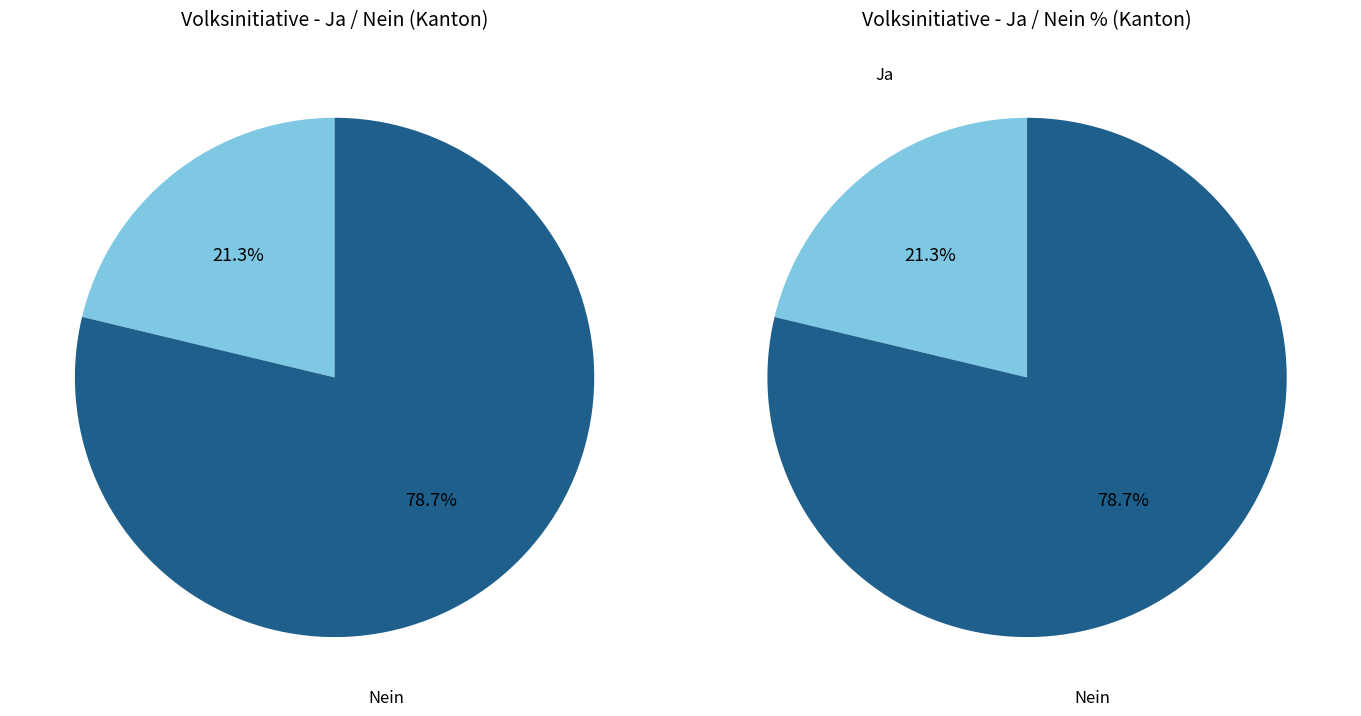

The Nein slice represents 73% of the pie. True or false?

False